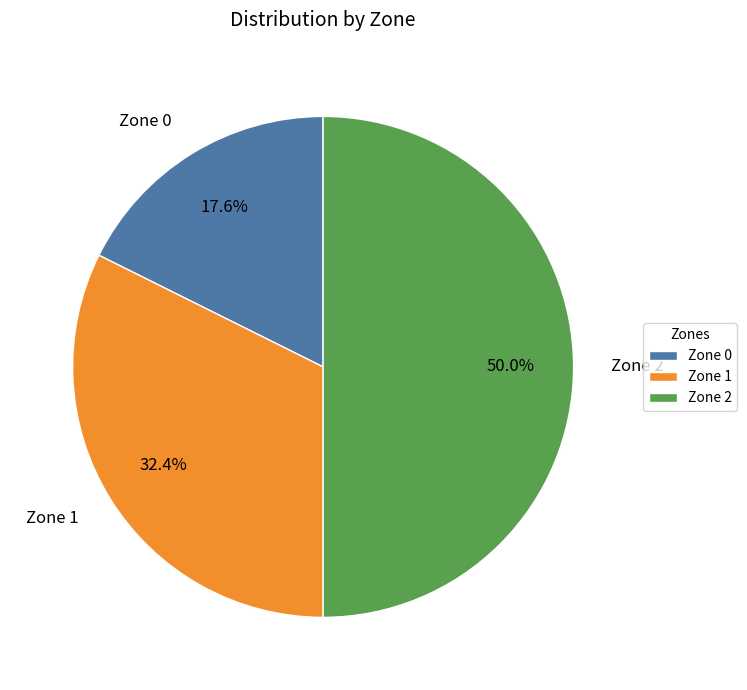

How many slices are in this pie chart?

3